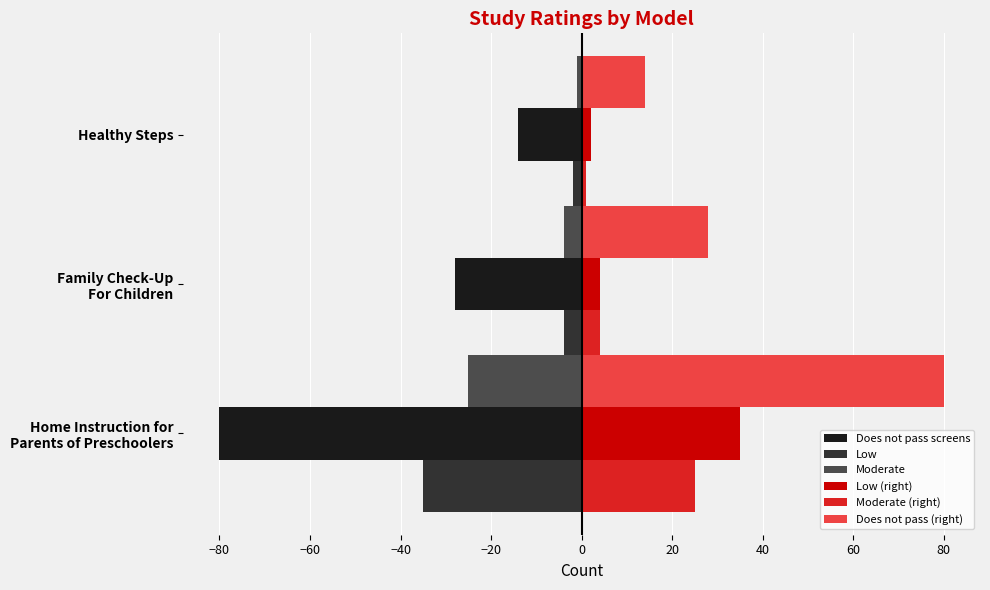

What is the sum of all Low (right) values?

41